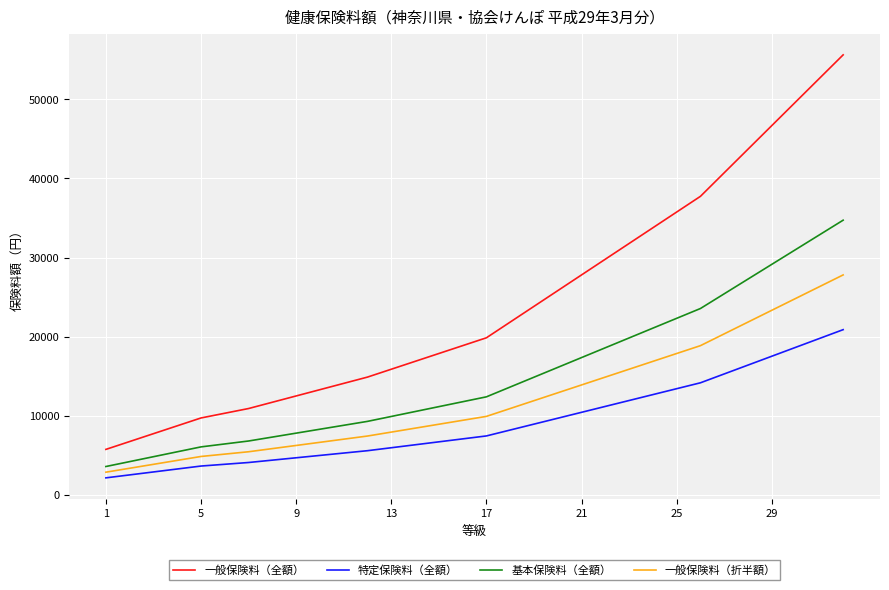

What is the difference between the maximum and minimum values in the 一般保険料（折半額） series?

24924.3